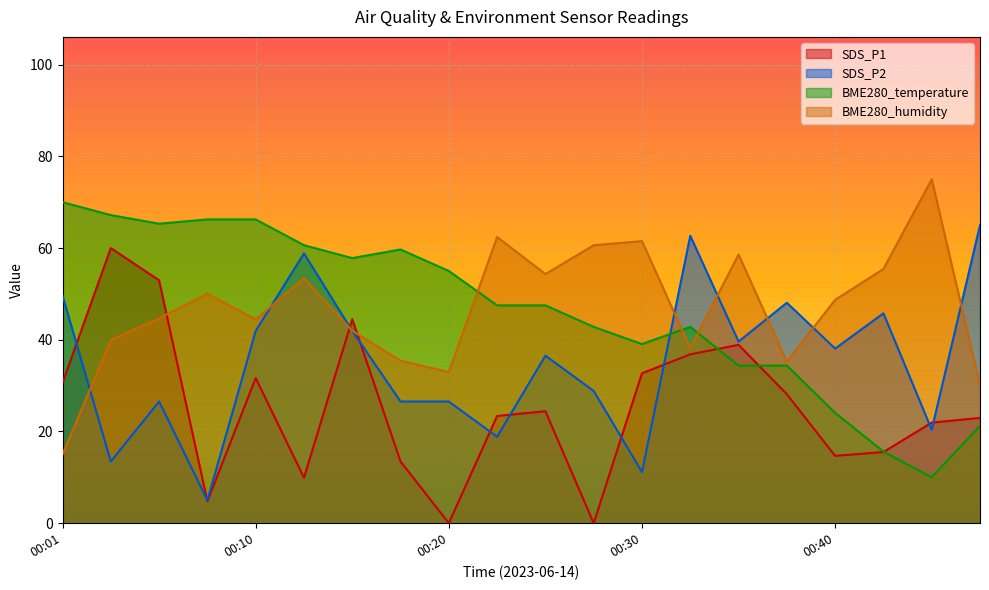

True or false: SDS_P1 and SDS_P2 intersect in this chart.

True